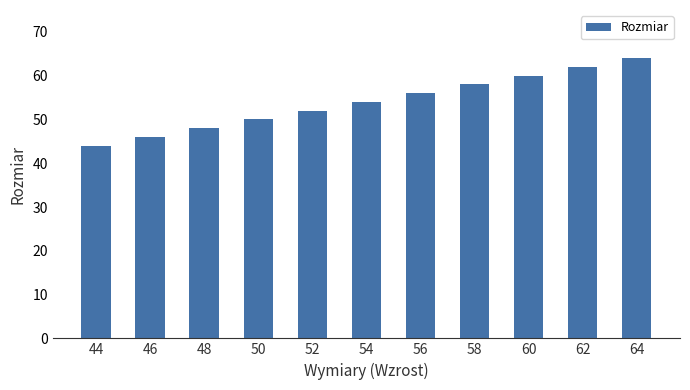

How many bars are there in total?

11